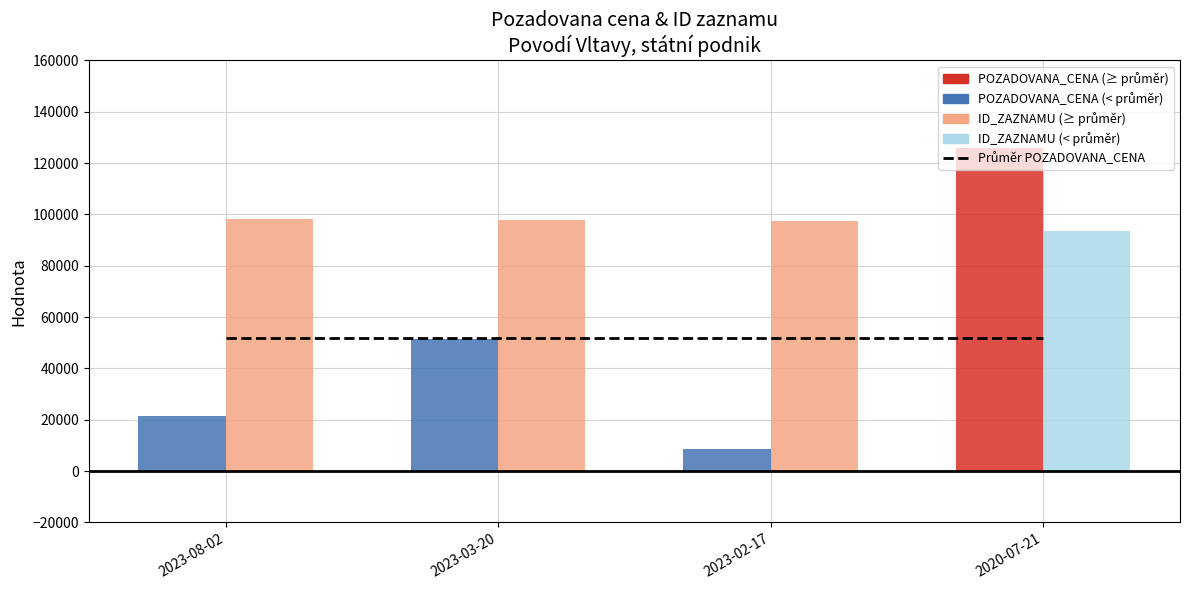

What is the difference between the ID_ZAZNAMU values at 2023-02-17 and 2023-03-20?

138